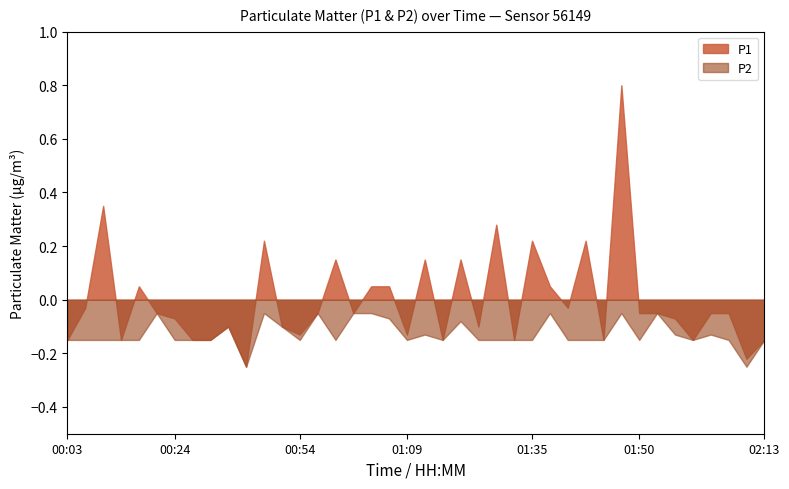

The value of P1 at 00:08 is 0.3. True or false?

True